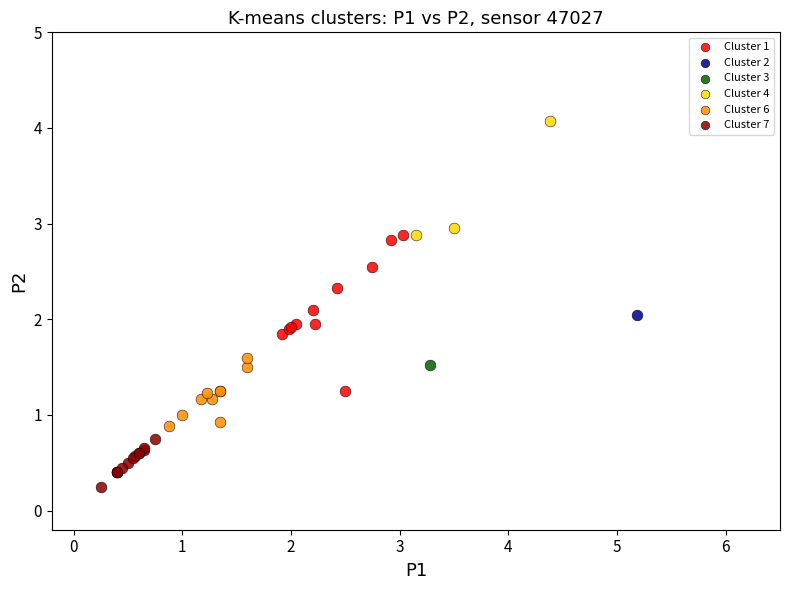

Which series contains the highest Y value?

Cluster 4